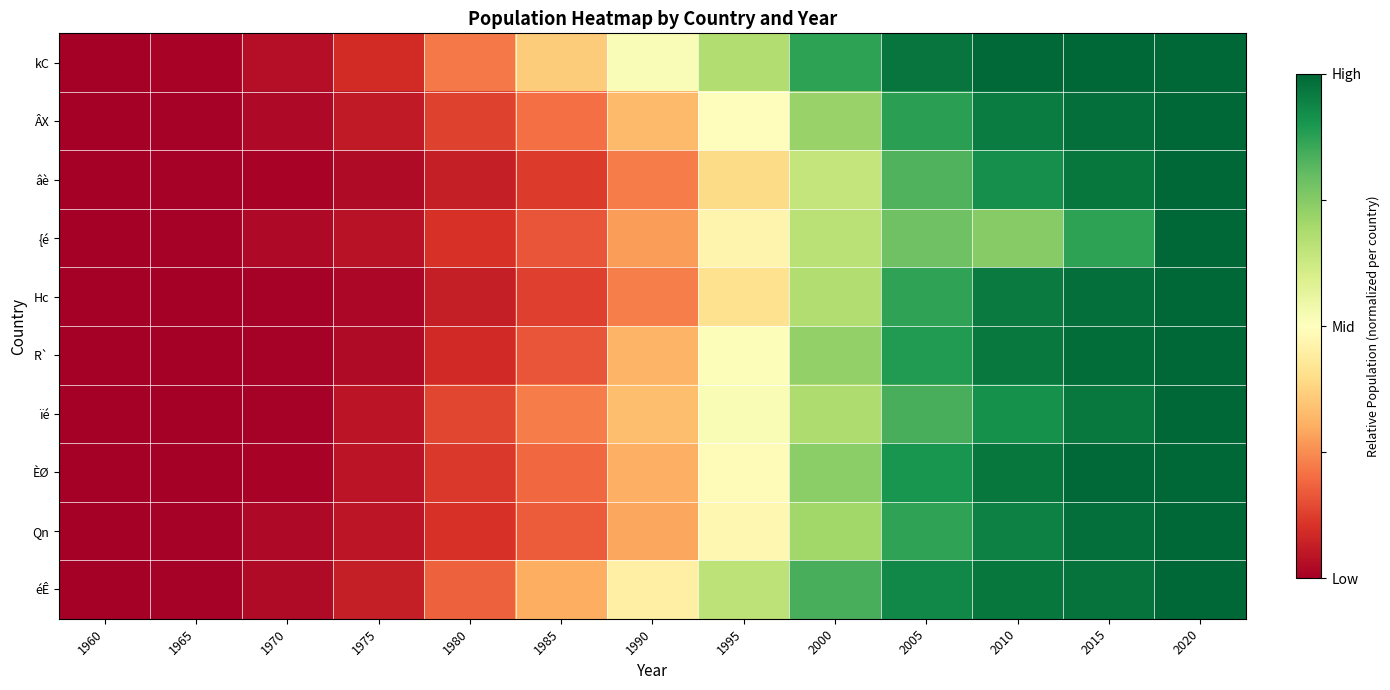

At which category is the sum across all series the highest?

2020